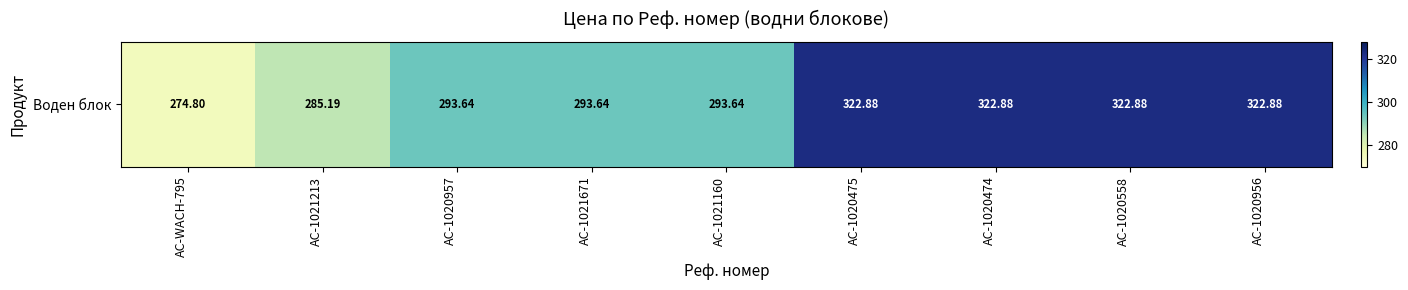

Between AC-1021160 and AC-1021671, which is larger?

AC-1021160